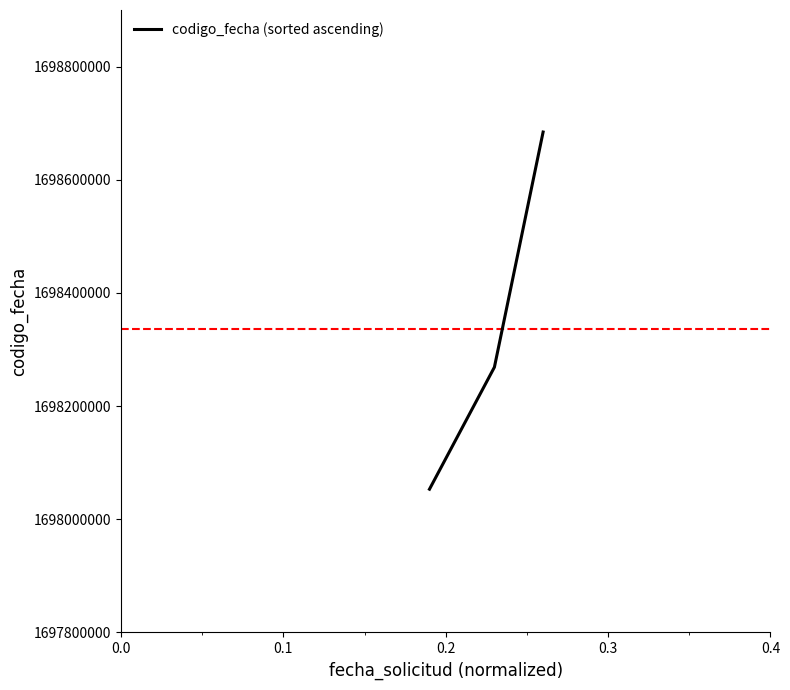

What is the average value?

1698335436